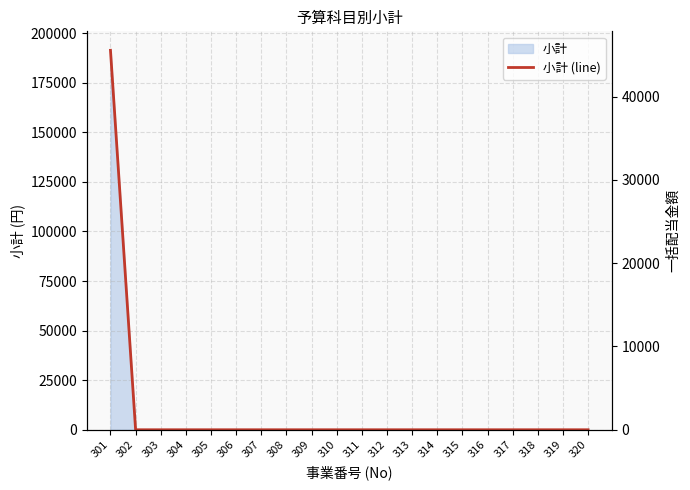

Which category has the highest value across all series?

301